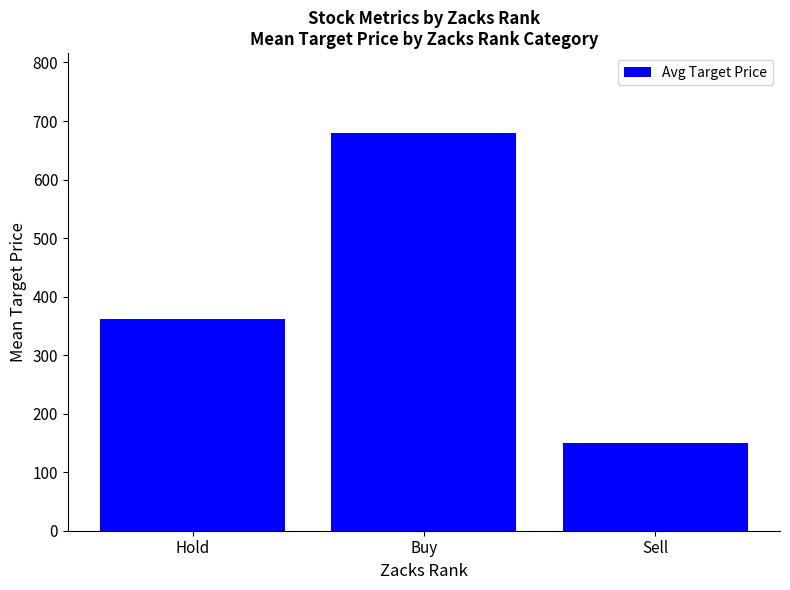

What is the sum of the values at Sell and Buy?

829.2